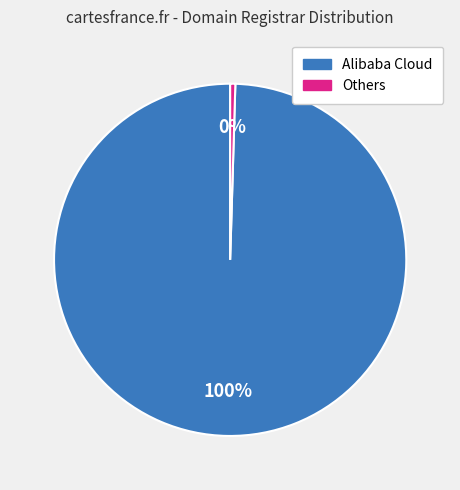

Count the number of slices in the pie.

2